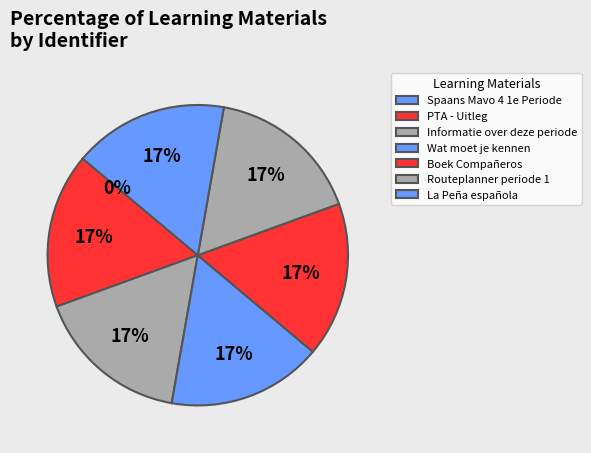

How many segments does this pie chart have?

7